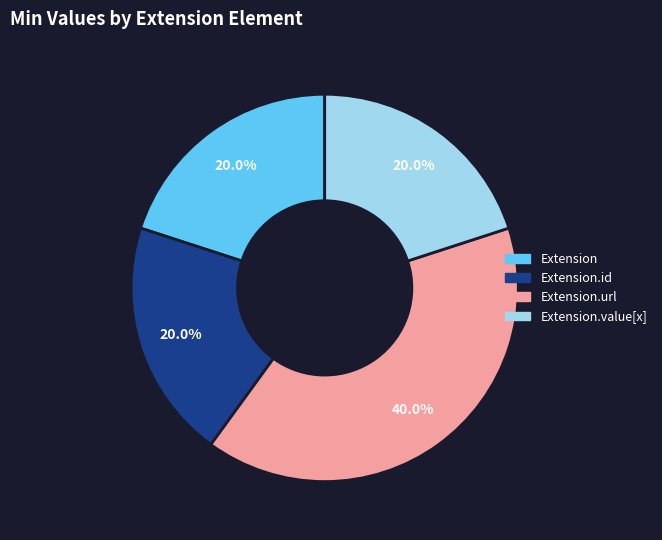

Does any single category account for the majority?

No